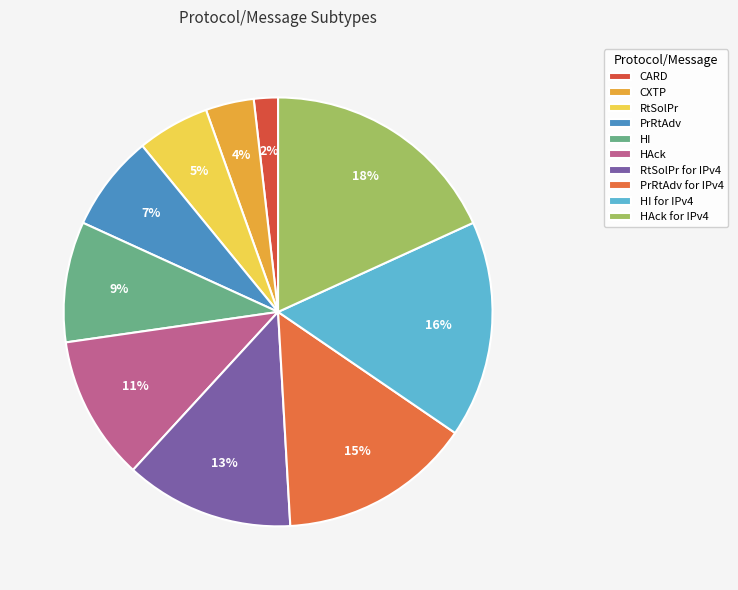

What percentage is the CXTP slice, to the nearest percent?

4%